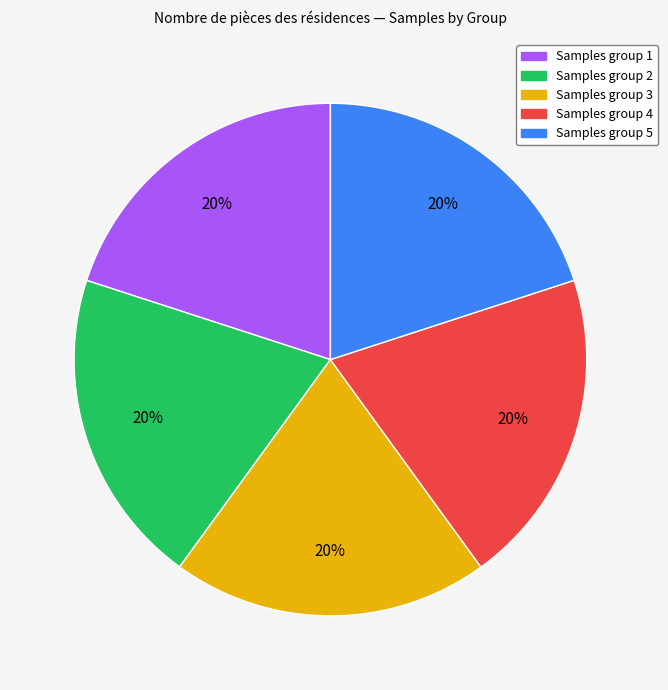

How many slices are in this pie chart?

5